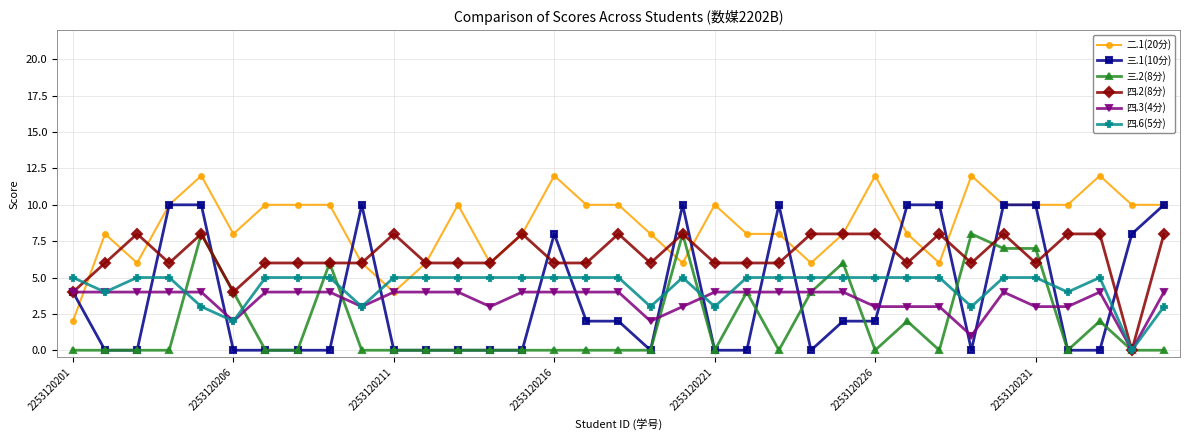

True or false: 三.2(8分) has more than 0 points higher than both neighbors.

True